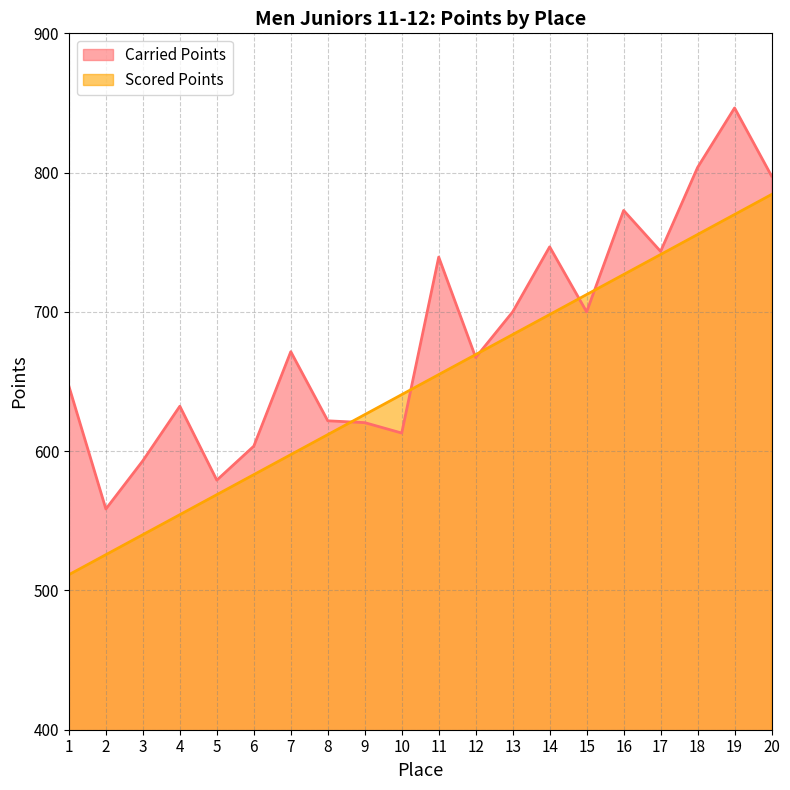

What is the sum of the Scored Points values at 4 and 19?

1324.3